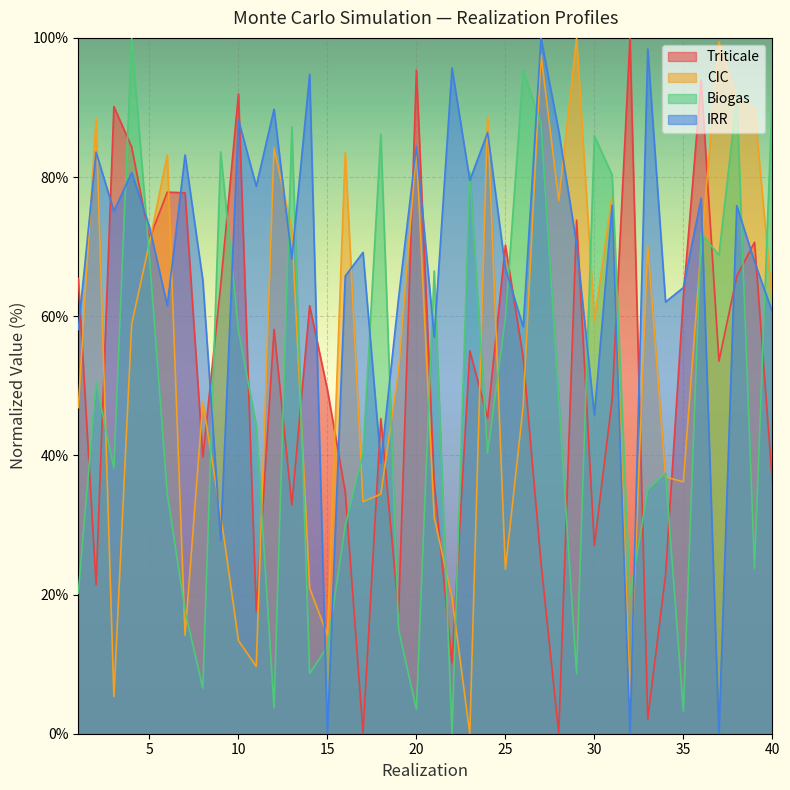

Is it true that Biogas equals 1.6 at 20?

False